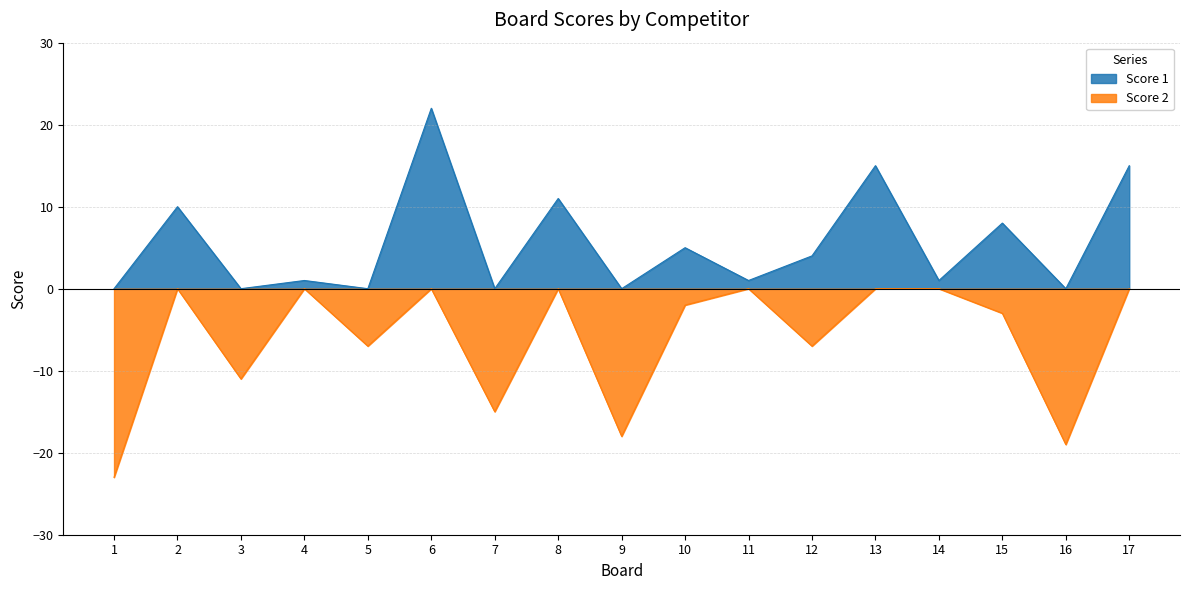

What is the difference between the highest and lowest values at 13?

15